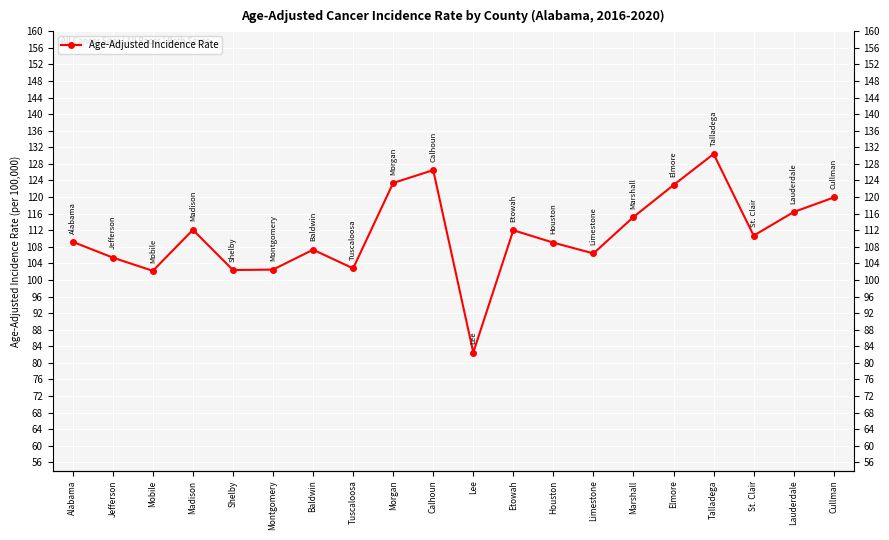

Reading left to right, list all the values displayed in this chart.

109.2	105.4	102.2	112.1	102.4	102.5	107.3	102.8	123.4	126.5	82.5	112.0	109.0	106.4	115.2	122.9	130.4	110.7	116.4	119.9